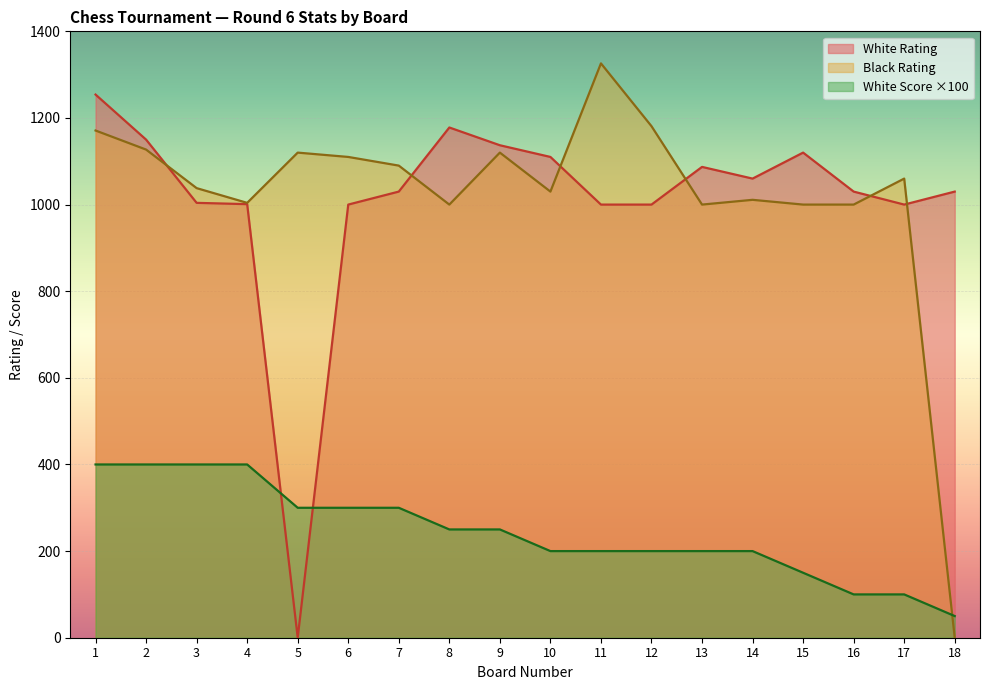

At which category does White Rating reach its first local valley?

5